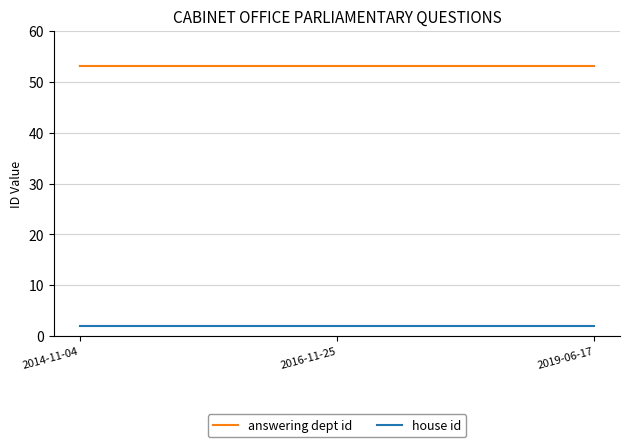

What are all the series names shown in the legend?

answering dept id, house id